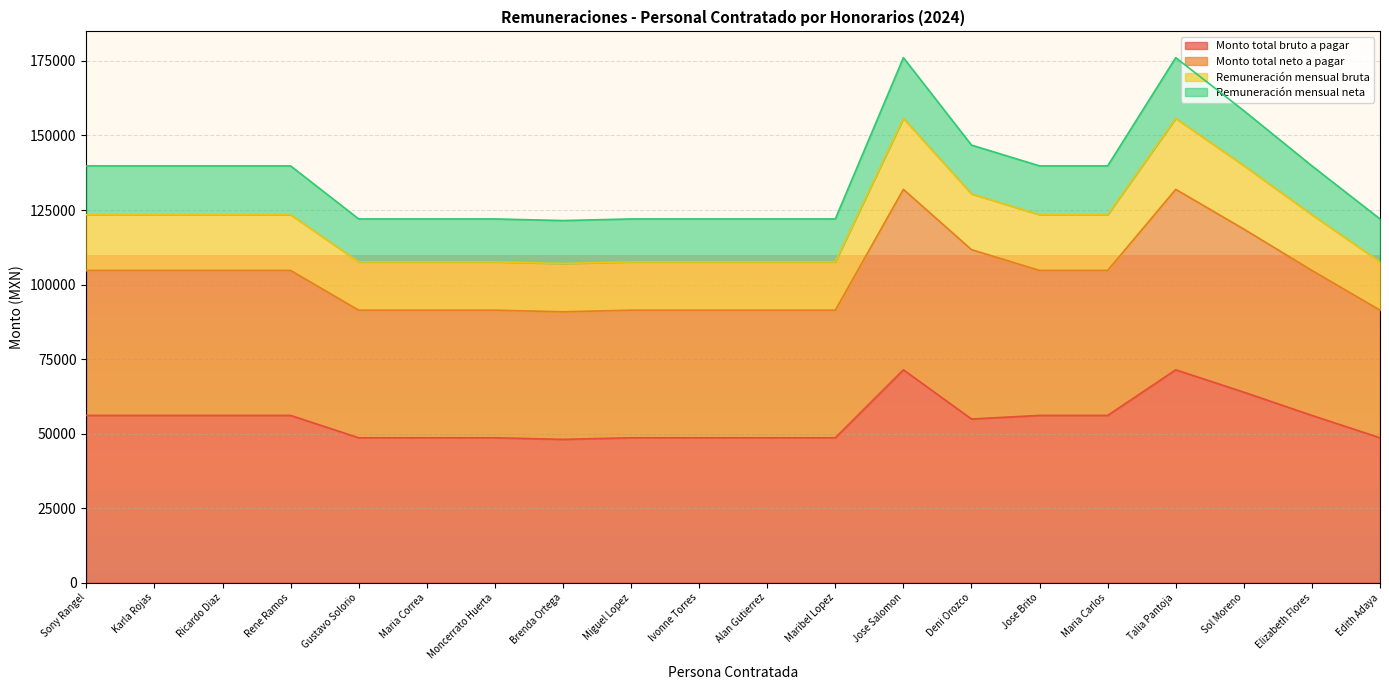

How many lines are shown in the chart?

4